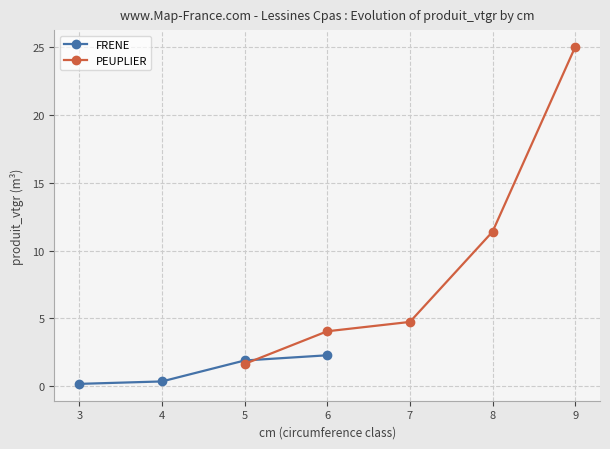

The chart shows a value of 36.4 at 9. True or false?

False